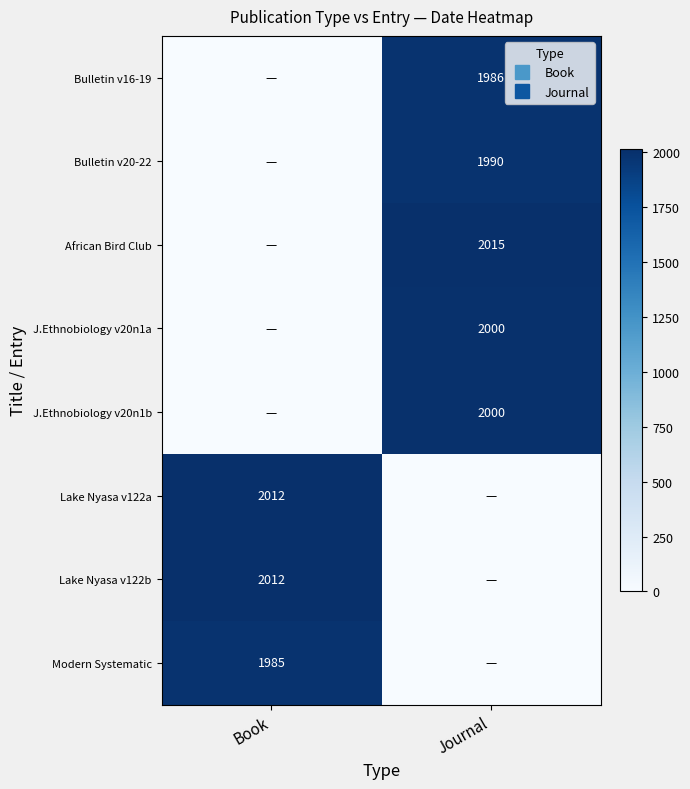

Rank the categories by Bulletin v20-22 value from lowest to highest.

Book, Journal